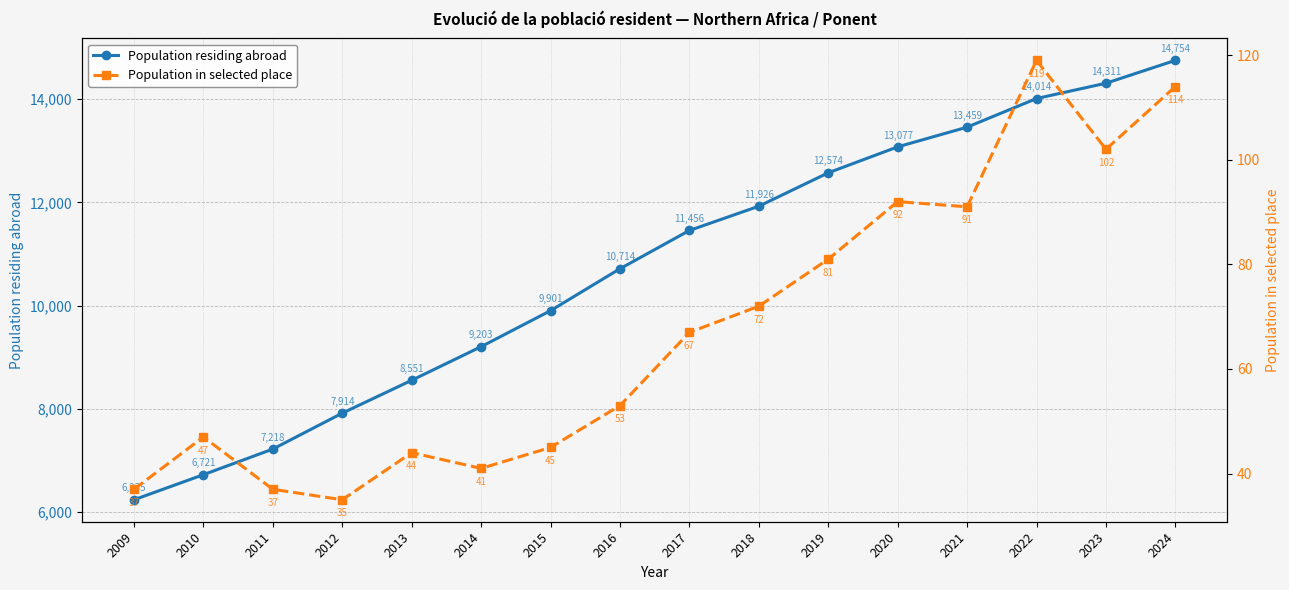

How many values in the Population in selected place series exceed 67?

7